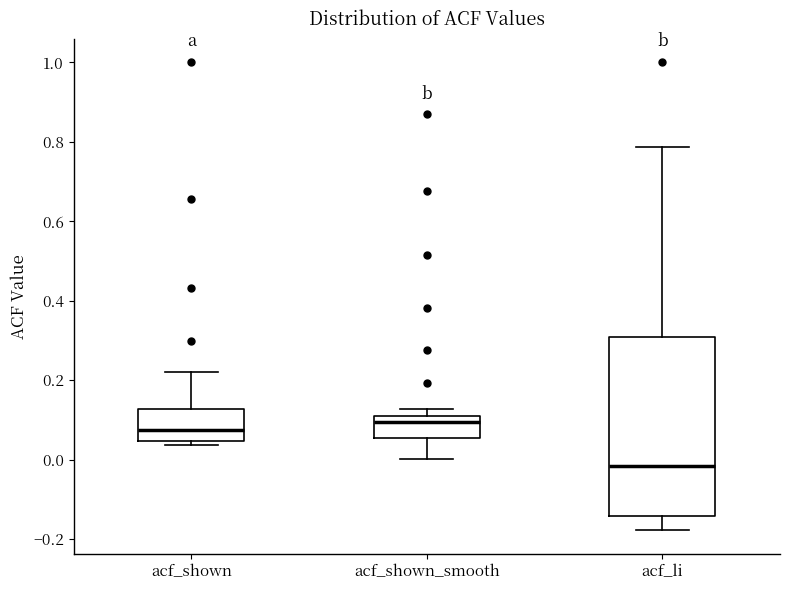

Where does the lower whisker of the box for acf_li end on the y-axis? The values are not printed on the chart, so give them approximately, as read against the axis.

-0.18